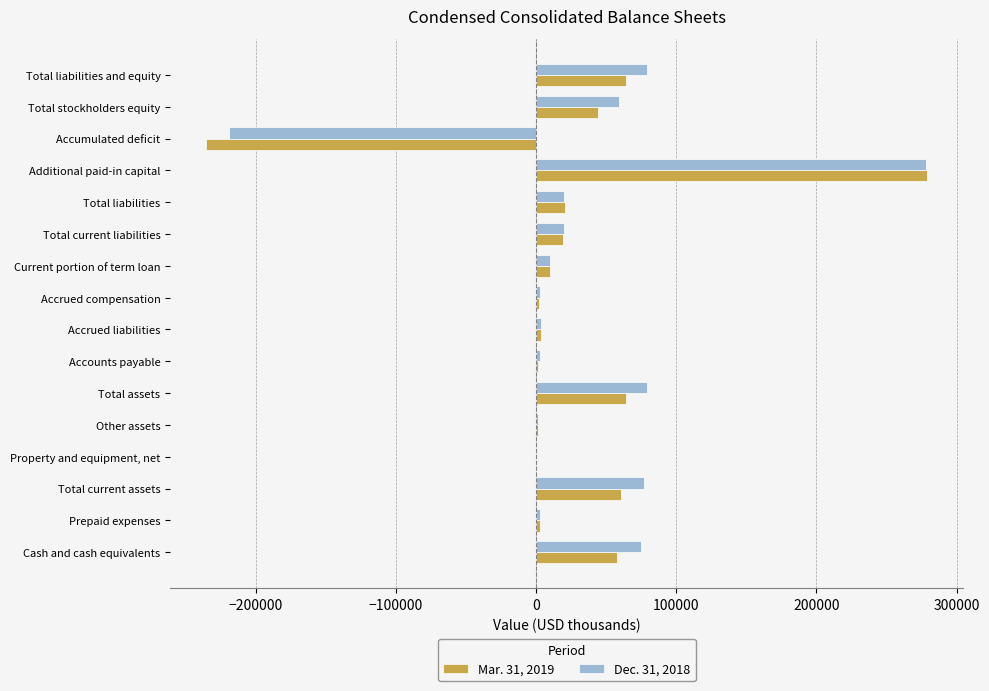

Between Total assets and Additional paid-in capital, which series saw the biggest shift?

Mar. 31, 2019